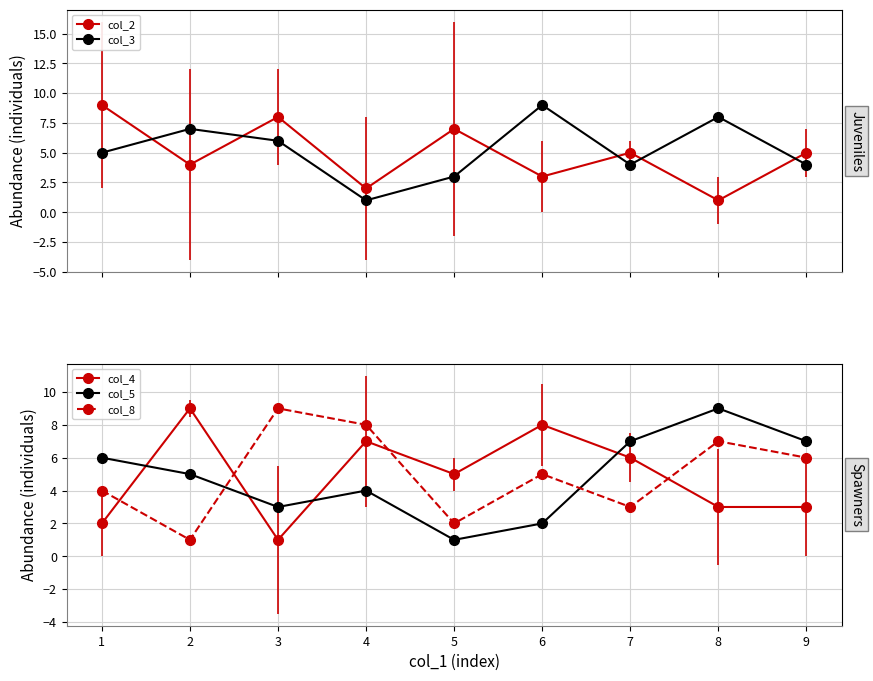

What is the difference between the highest and lowest values at 6?

7